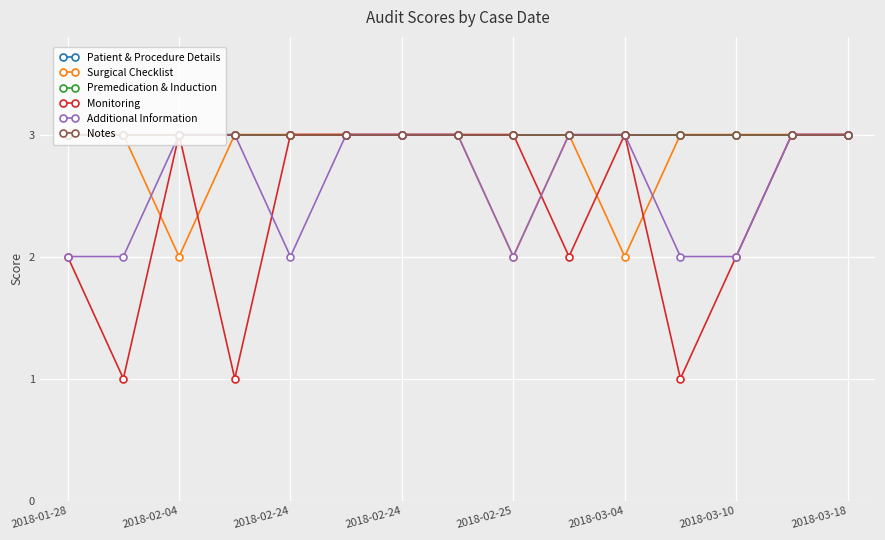

Is this an area chart (filled region under the line)?

No